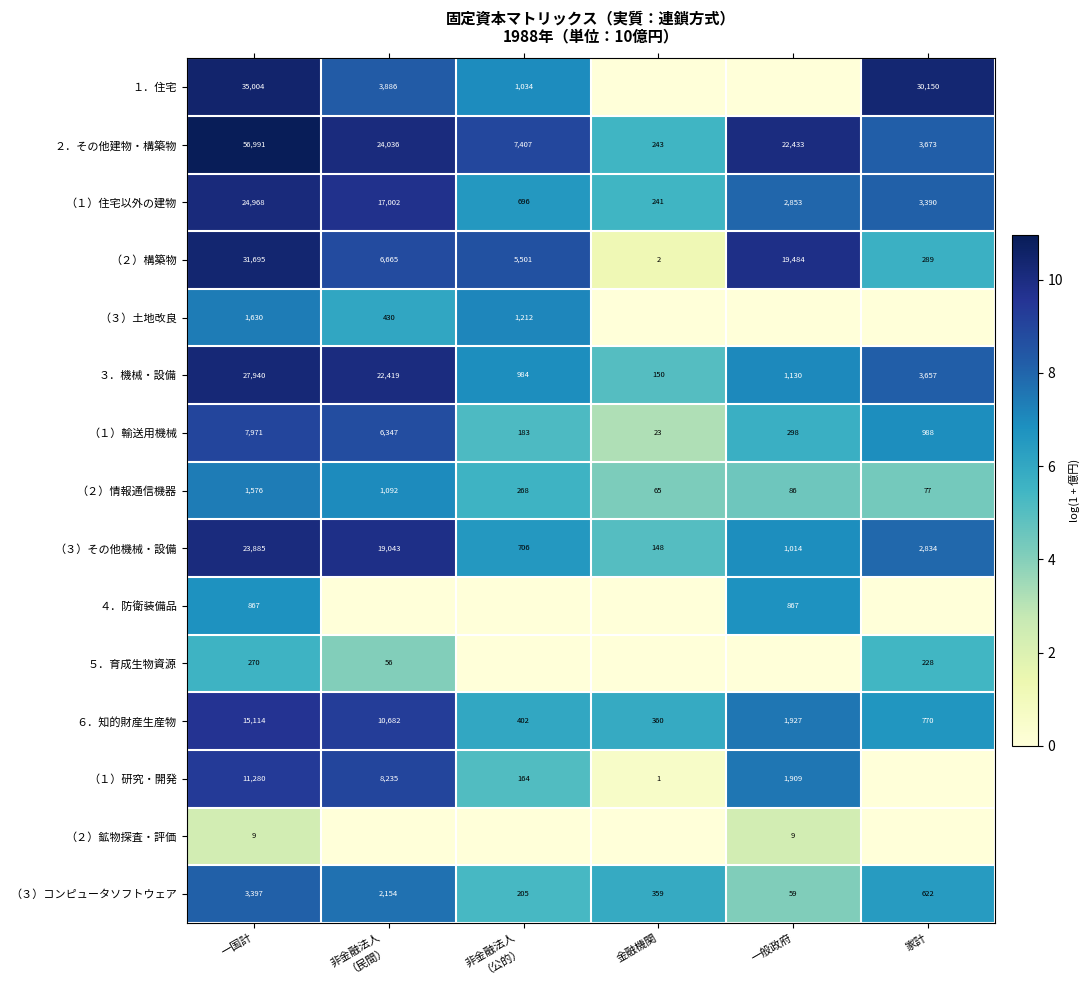

Rank the series at 一国計 from highest to lowest value.

２．その他建物・構築物, １．住宅, （２）構築物, ３．機械・設備, （１）住宅以外の建物, （３）その他機械・設備, ６．知的財産生産物, （１）研究・開発, （１）輸送用機械, （３）コンピュータソフトウェア, （３）土地改良, （２）情報通信機器, ４．防衛装備品, ５．育成生物資源, （２）鉱物探査・評価